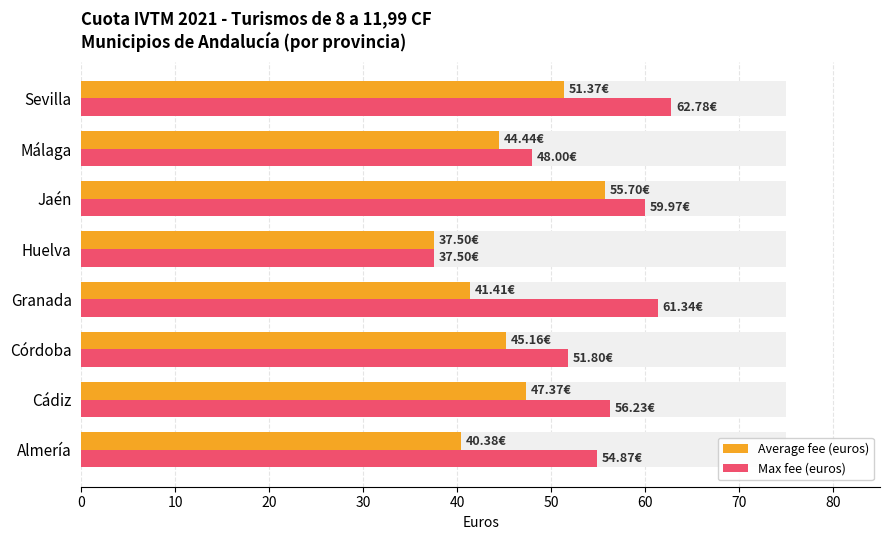

What is the value of the Average fee (euros) bar at the 1st from the left?

40.4